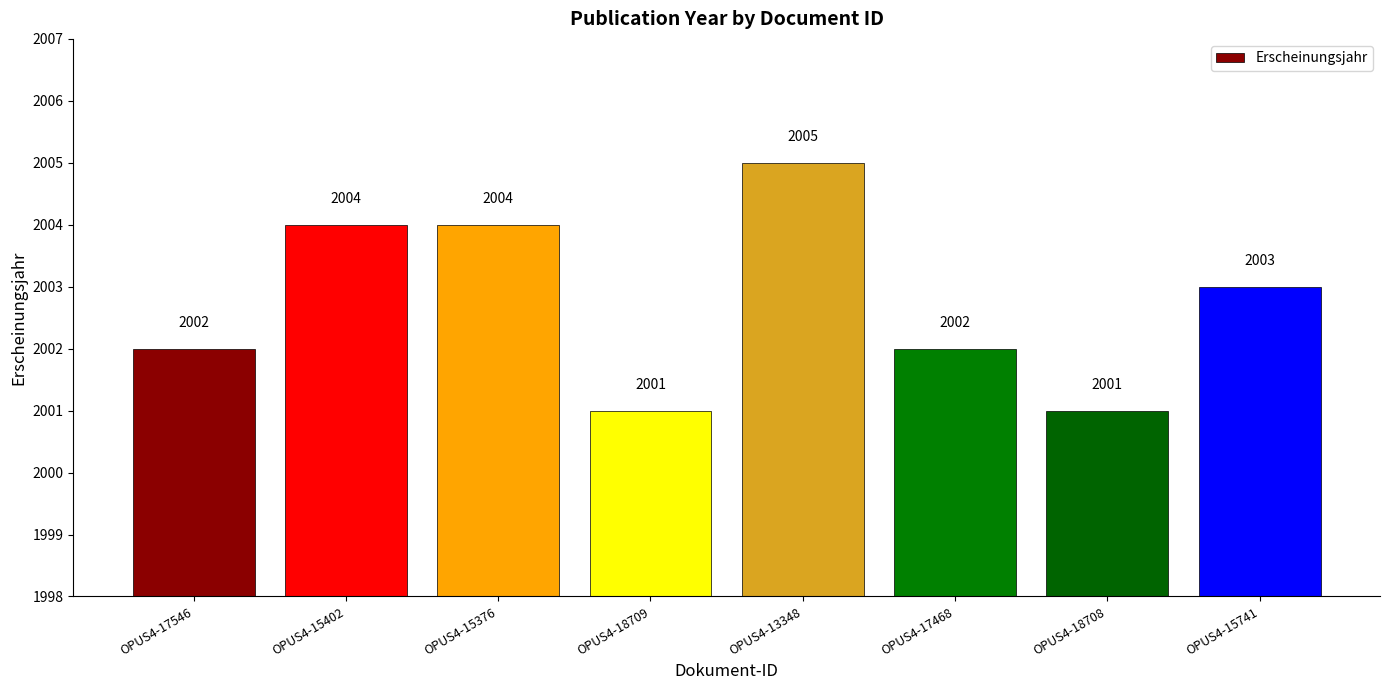

What is the label of the 1st bar from the left?

OPUS4-17546